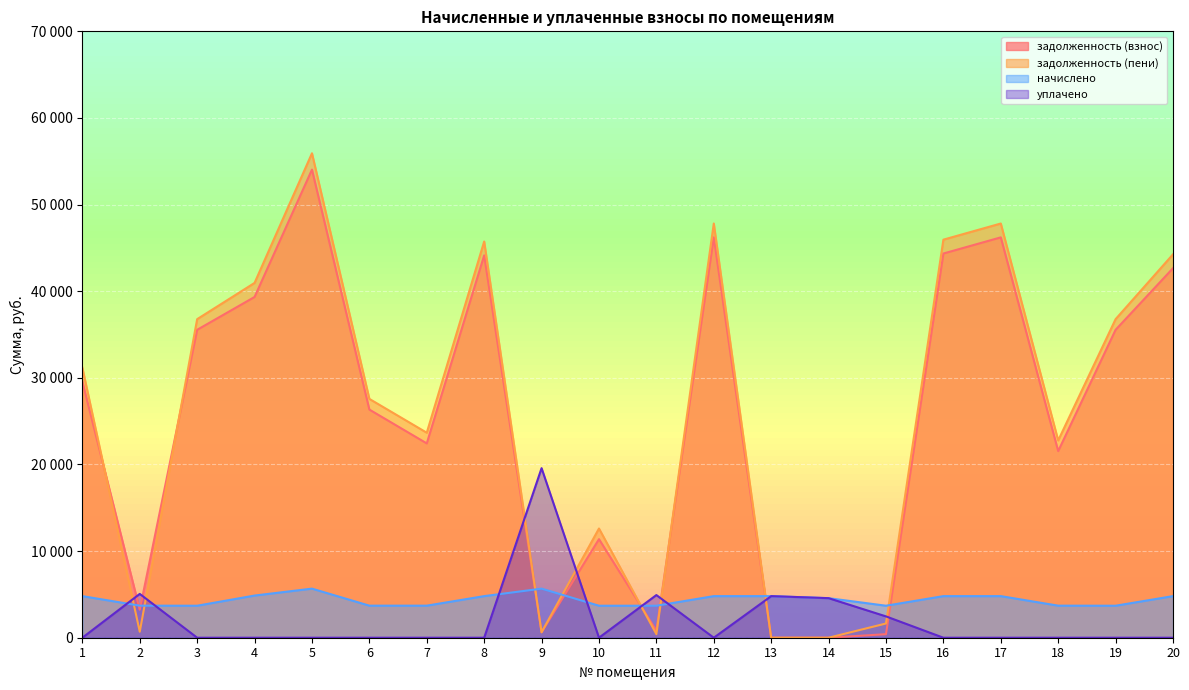

What are all the series names shown in the legend?

задолженность (взнос), задолженность (пени), начислено, уплачено